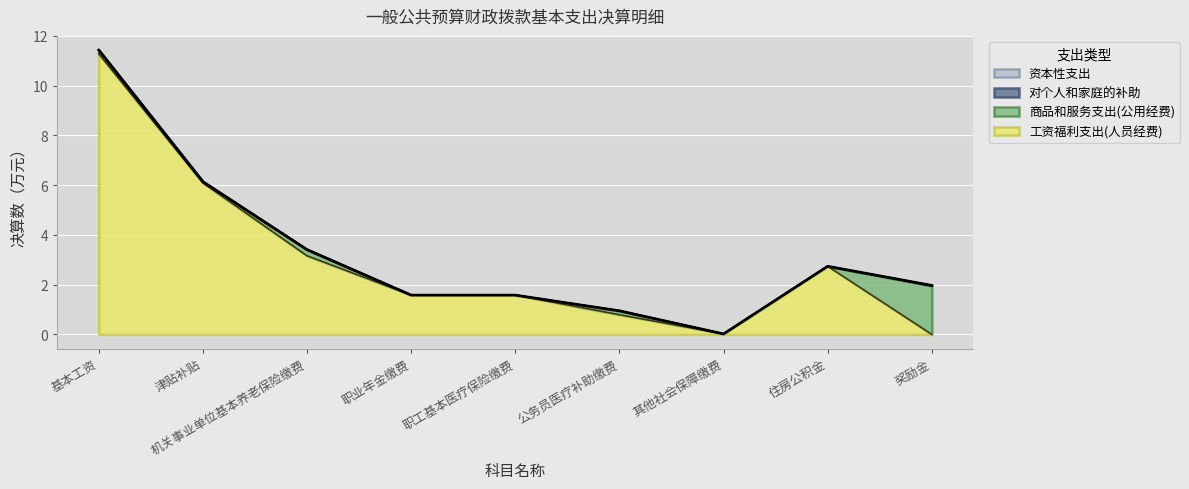

How many lines are shown in the chart?

4